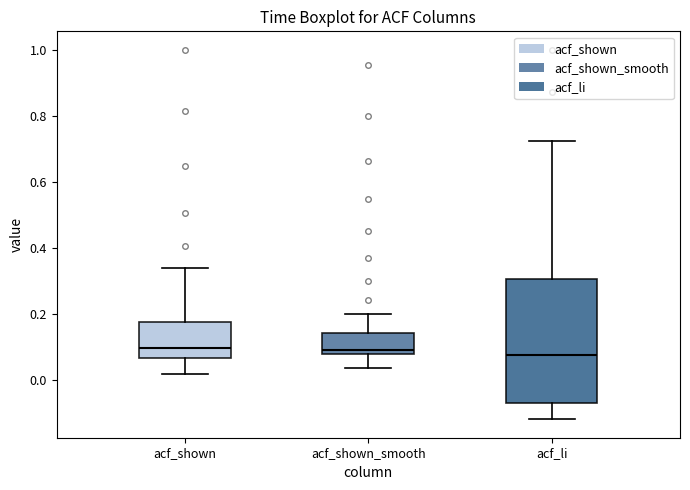

Comparing the boxes themselves (not the whiskers), which one is the tallest?

acf_li